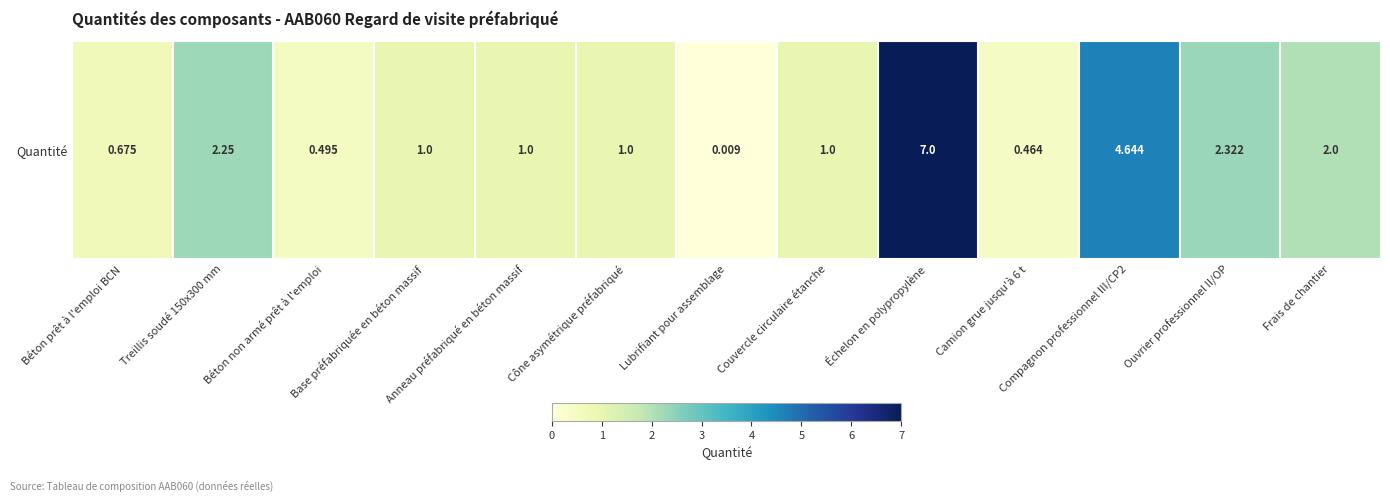

Count the number of values greater than 1.

5